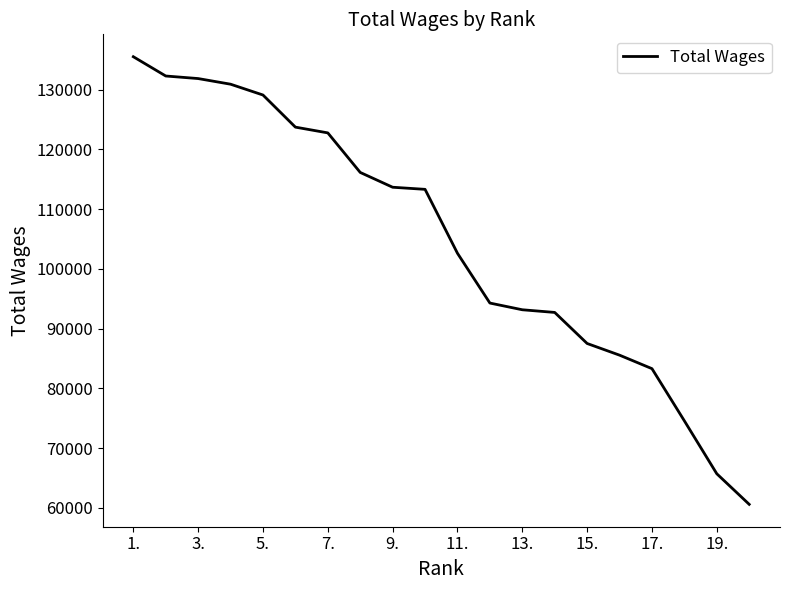

What is the minimum value shown in the chart?

60580